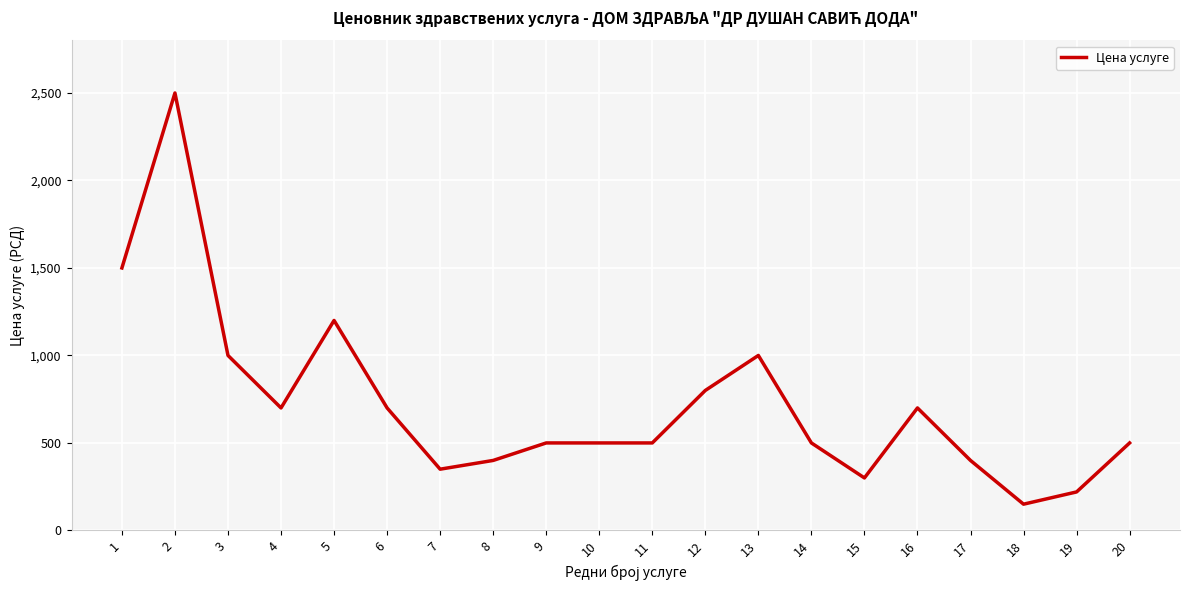

Reading left to right, transcribe all the data shown in this chart.

1=1500	2=2500	3=1000	4=700	5=1200	6=700	7=350	8=400	9=500	10=500	11=500	12=800	13=1000	14=500	15=300	16=700	17=400	18=150	19=220	20=500